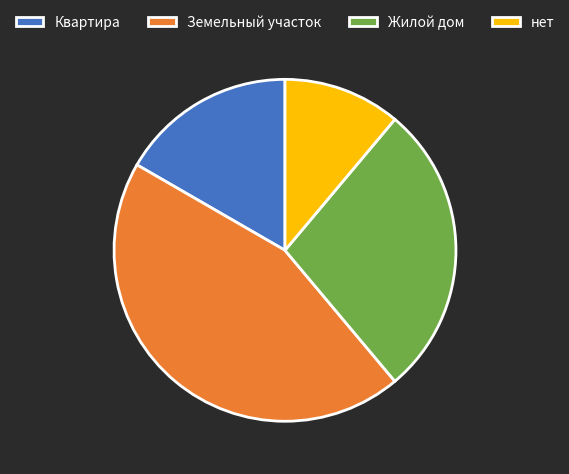

Combined, do Жилой дом and Земельный участок account for over 50%?

Yes